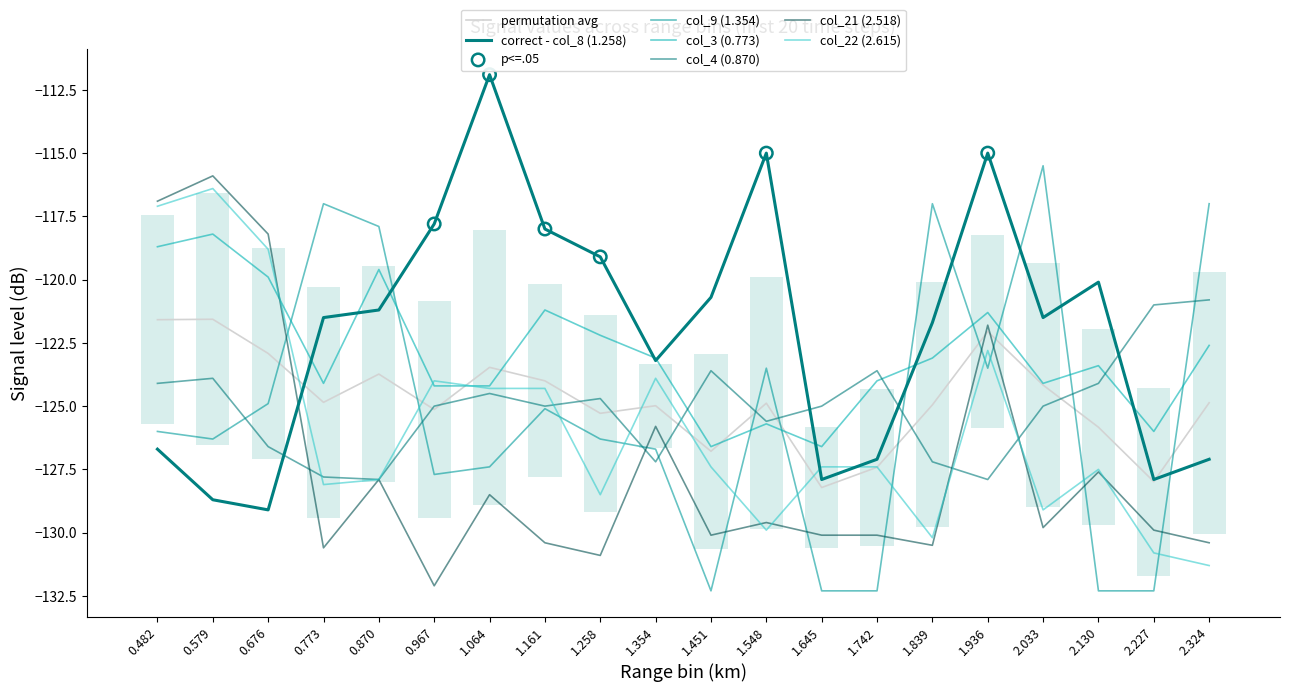

What are all the series names shown in the legend?

col_8 (1.258), col_9 (1.354), col_3 (0.773), col_4 (0.870), col_21 (2.518), col_22 (2.615)